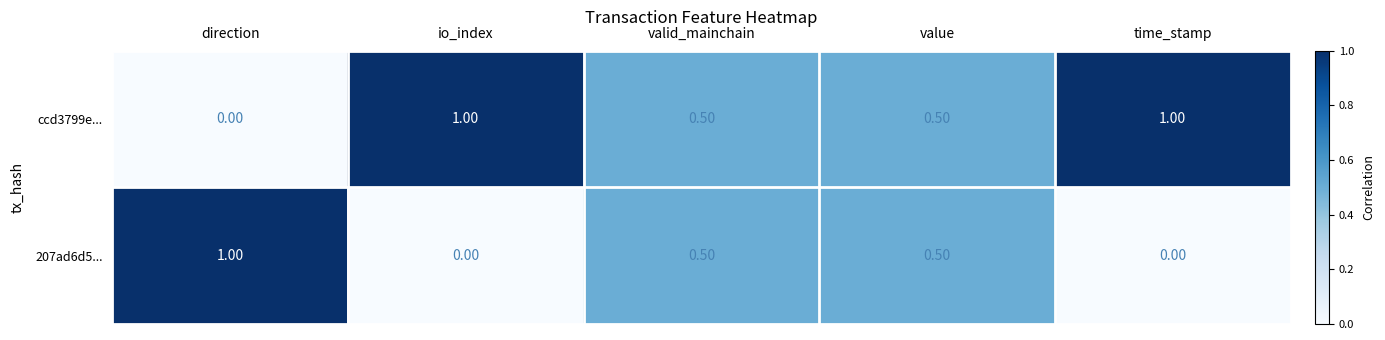

What is the difference between the maximum and minimum values in the ccd3799e... series?

1.0